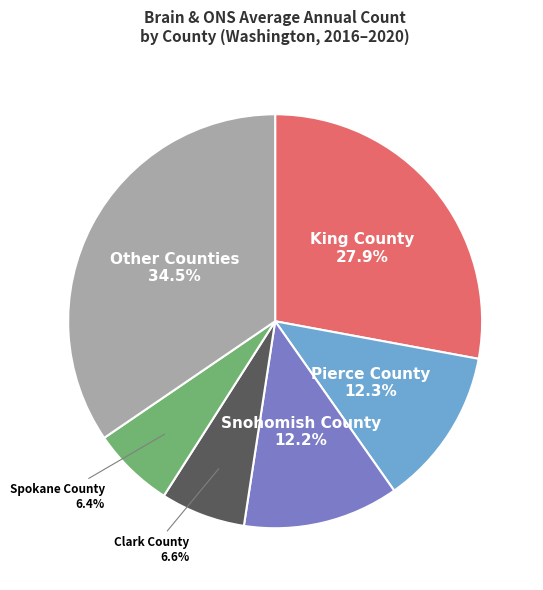

Does any single category account for the majority?

No